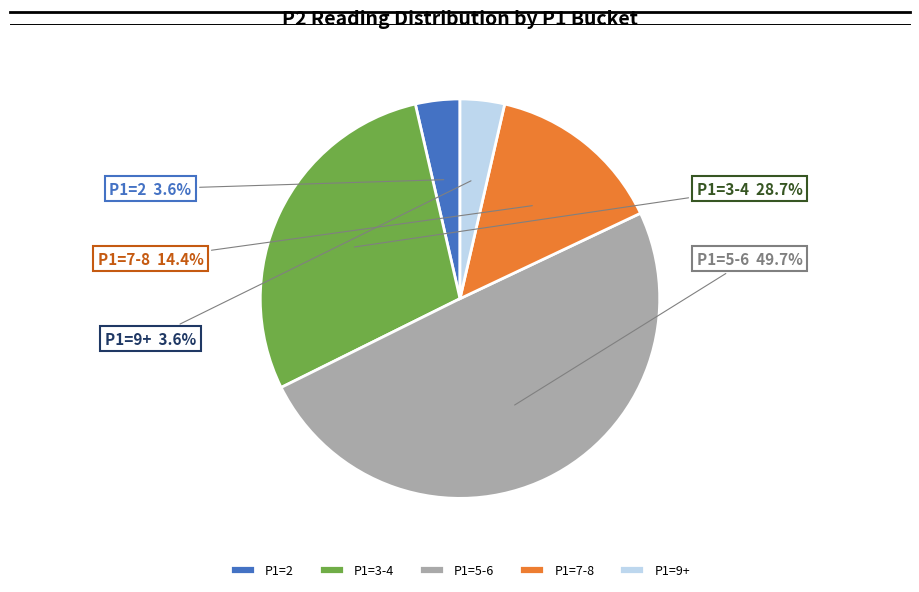

Is P1=9+ the majority of the pie?

No